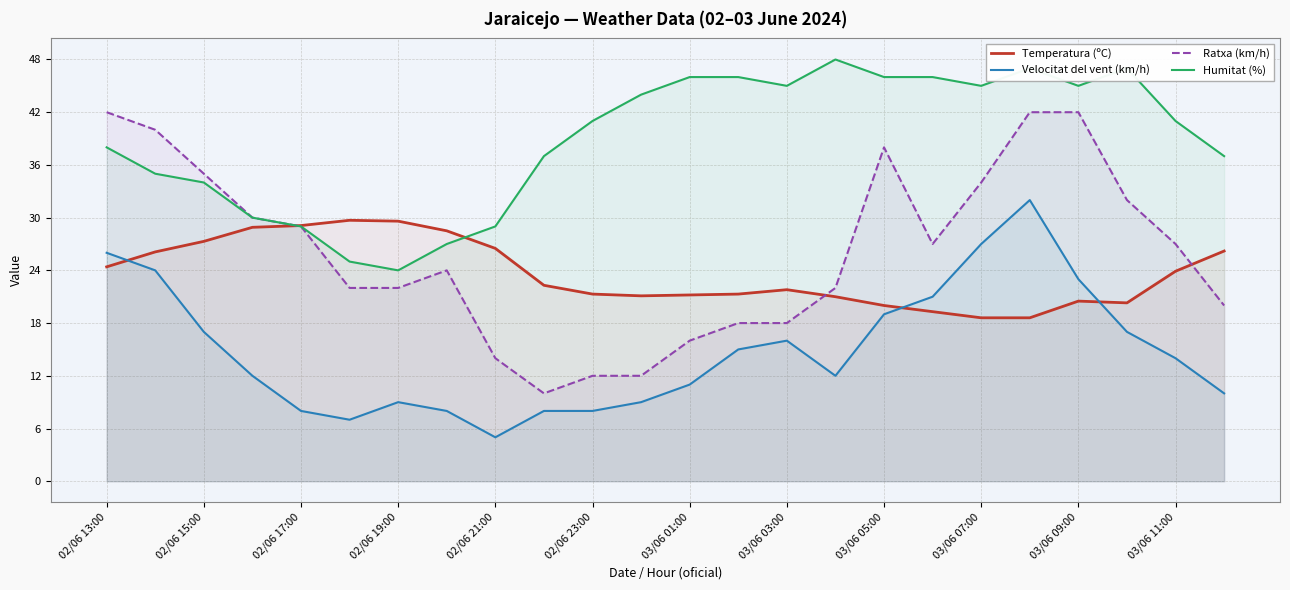

The Temperatura (ºC) series shows 18.6 at 03/06 07:00. True or false?

True